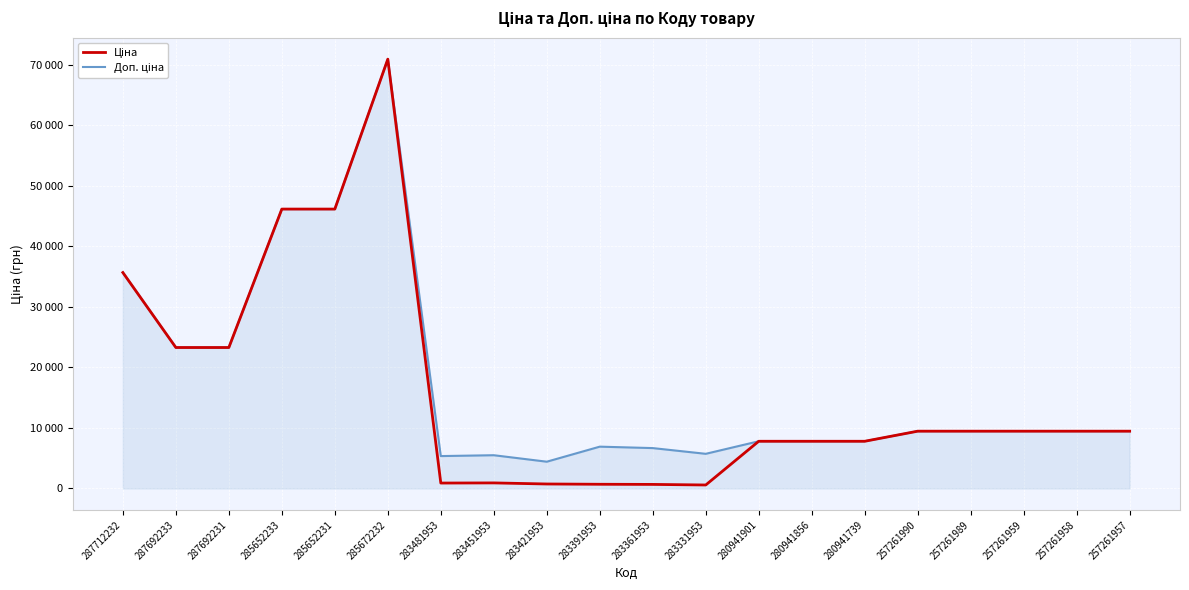

Is this an area chart (filled region under the line)?

Yes